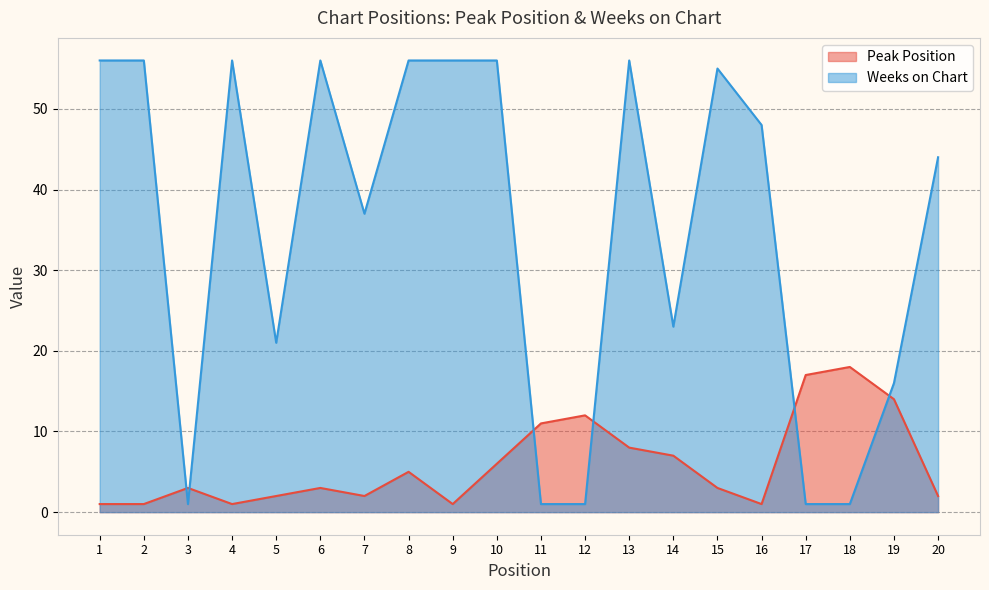

Which series has the widest spread of values?

Weeks on Chart